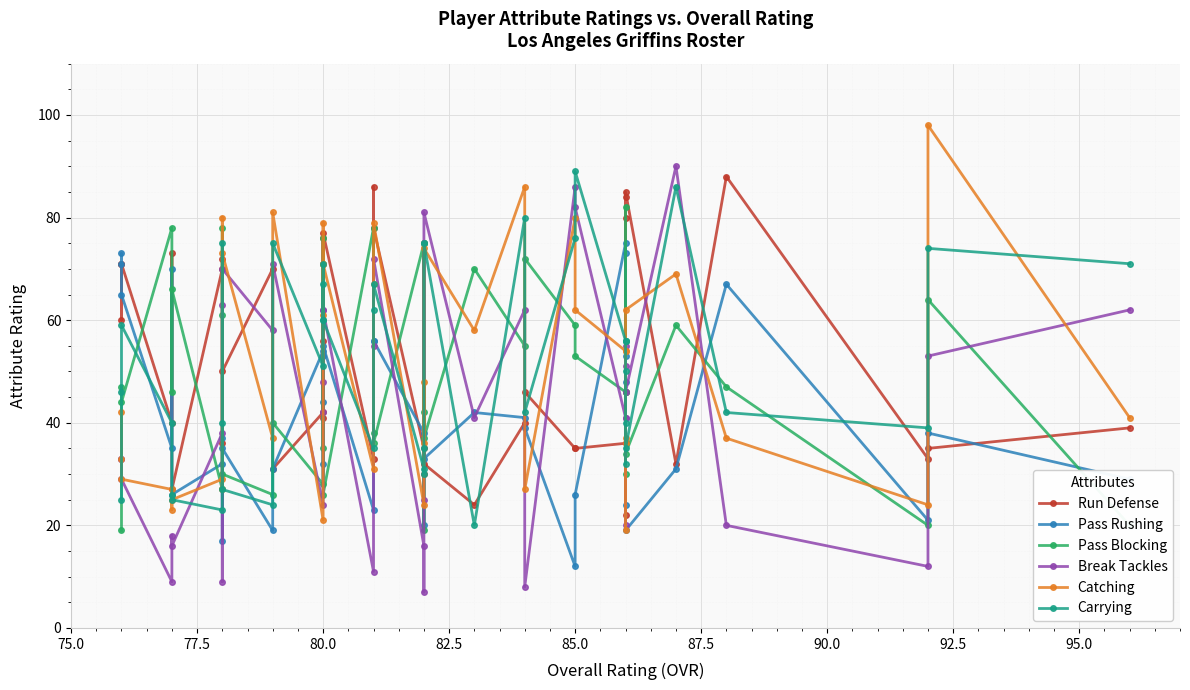

What is the value of the Carrying point at the 4th from the left?

40